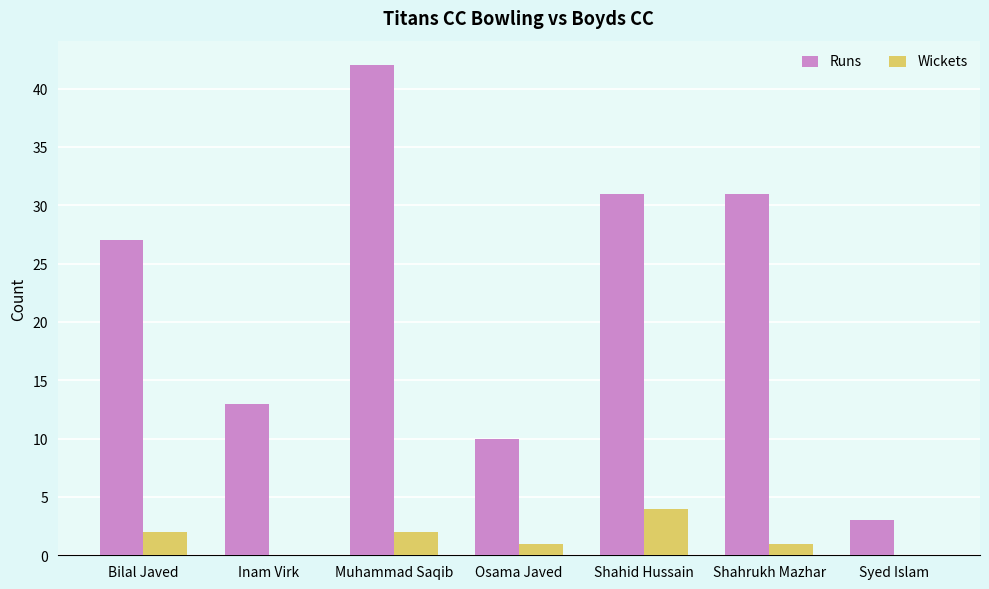

Which series has the largest range (max minus min)?

Runs